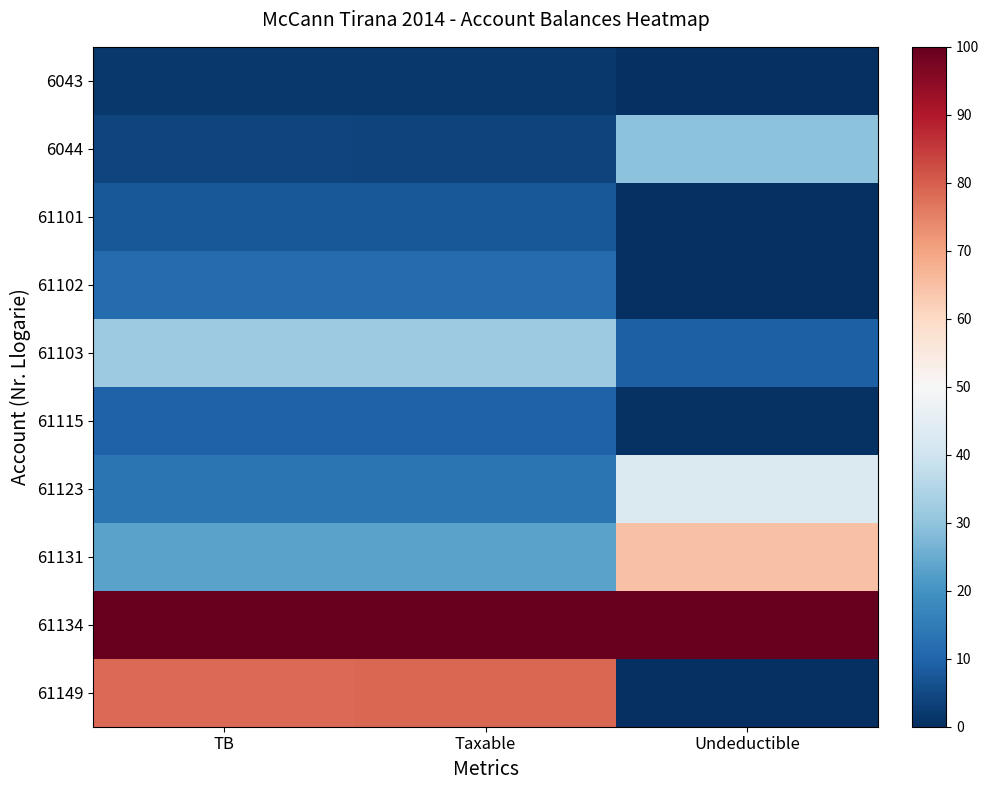

At which category is the sum across all series the highest?

Taxable